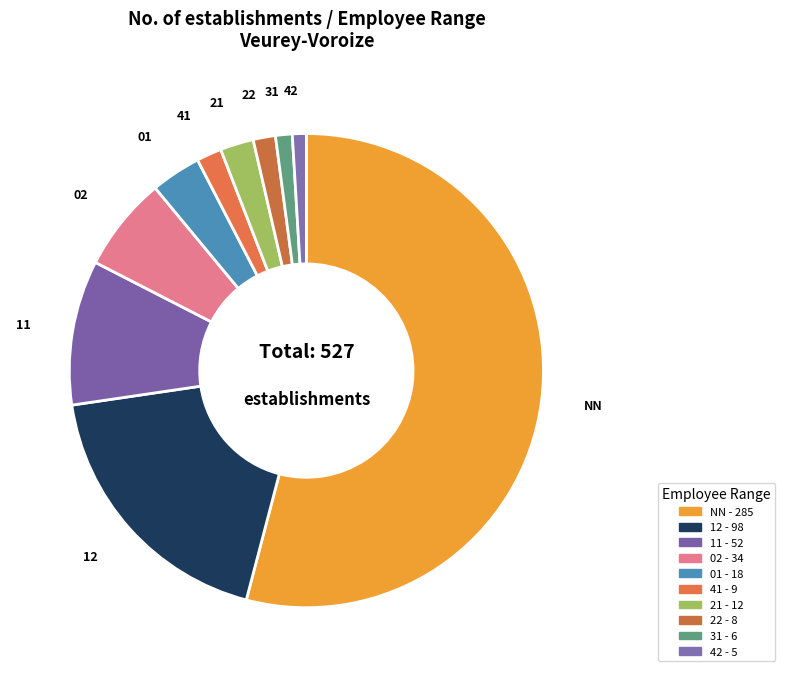

How many segments does this pie chart have?

10